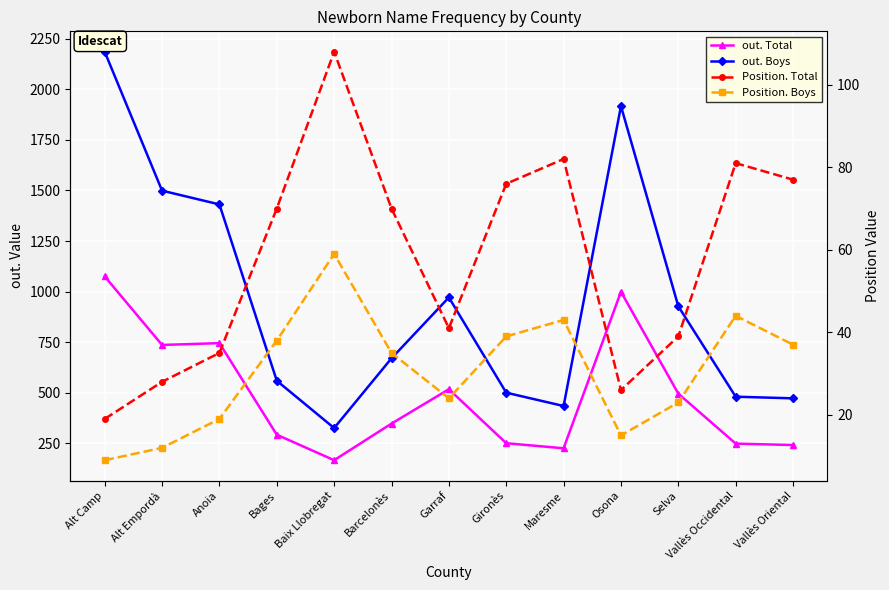

Is it true that out. Total equals 56 at Maresme?

False